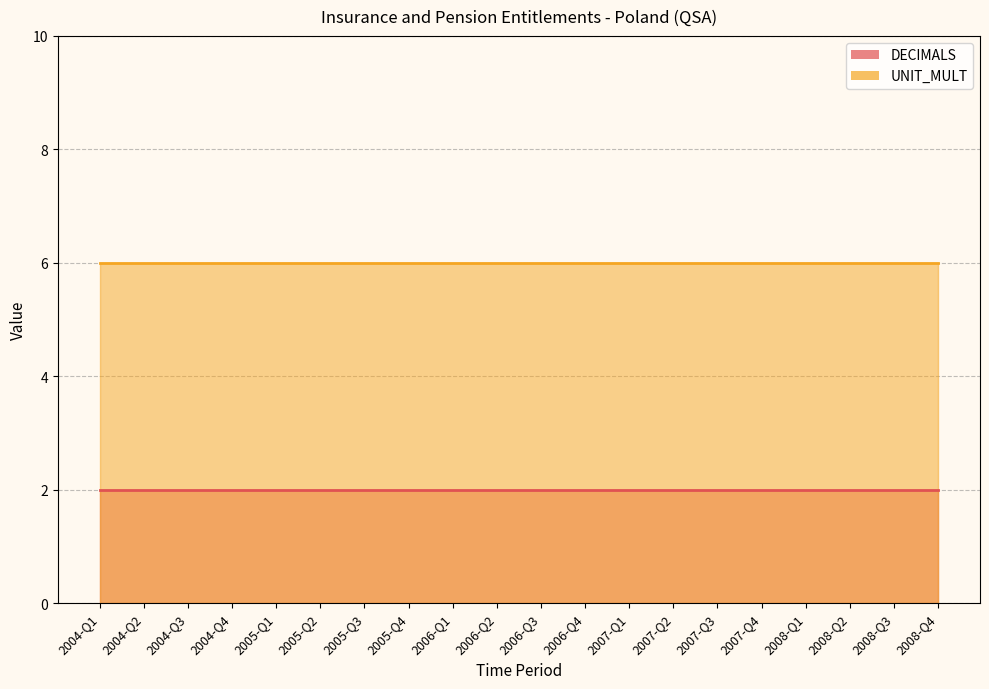

How many series are shown in this chart?

2